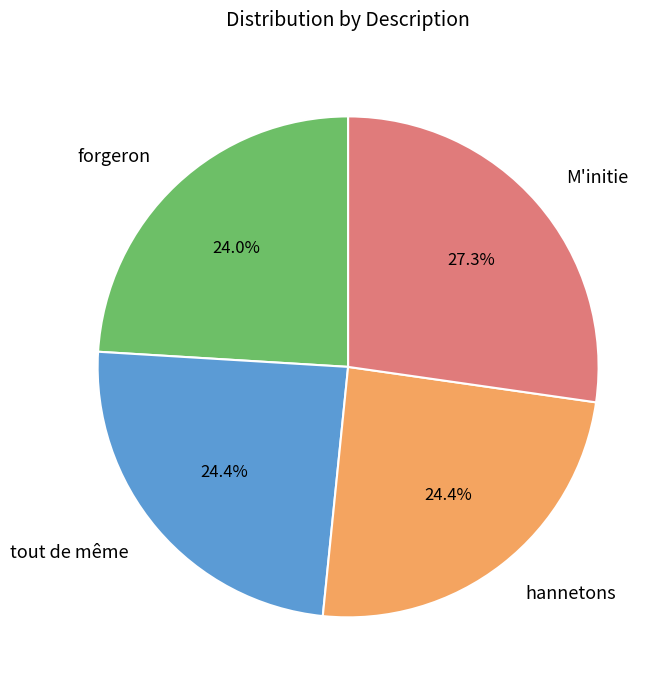

Is it true that hannetons is 17% of the pie?

False